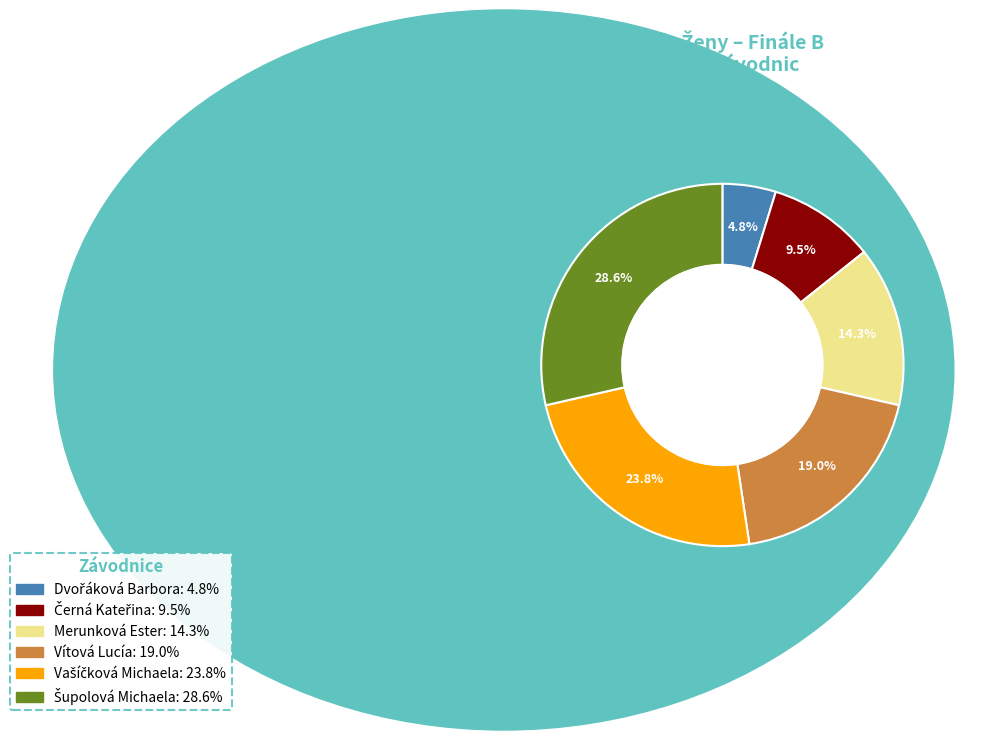

Is there a majority slice in this chart?

No